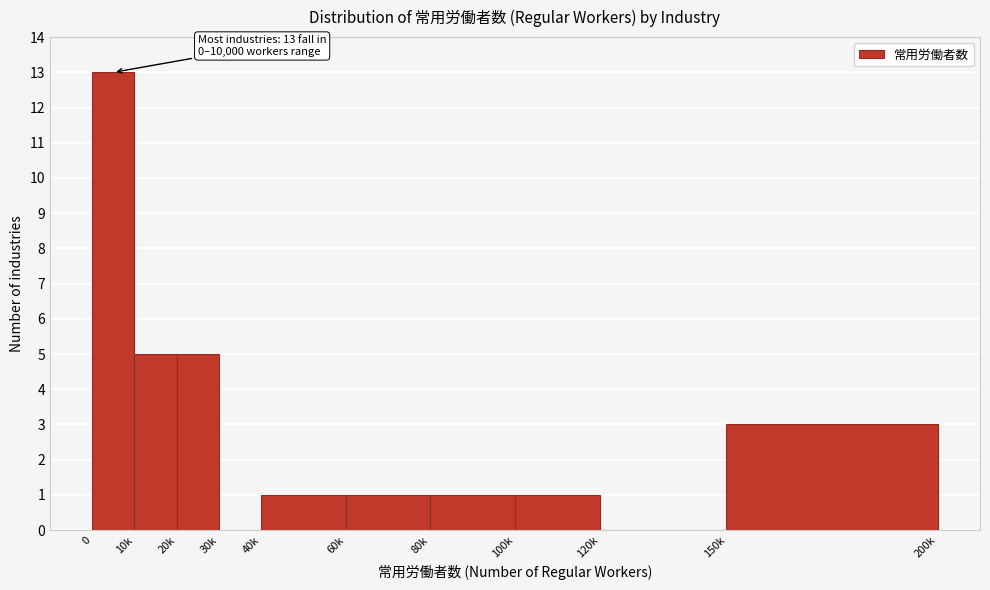

Reading left to right, transcribe all the data shown in this chart.

0=13	10k=5	20k=5	30k=0	40k=1	60k=1	80k=1	100k=1	120k=0	150k=3